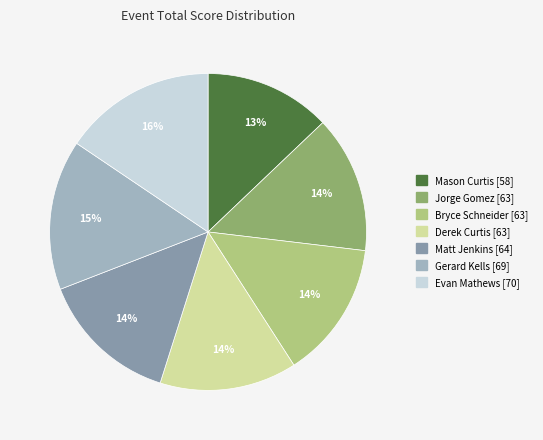

Is the sum of Gerard Kells and Mason Curtis greater than half?

No